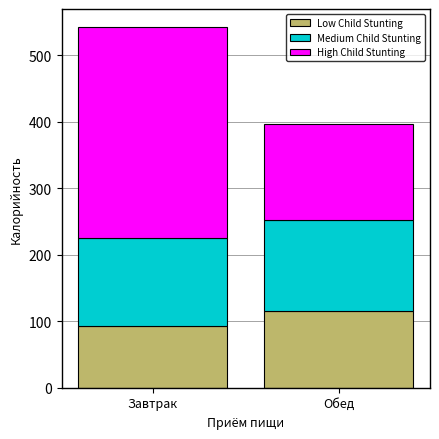

How many bars are there in total?

2